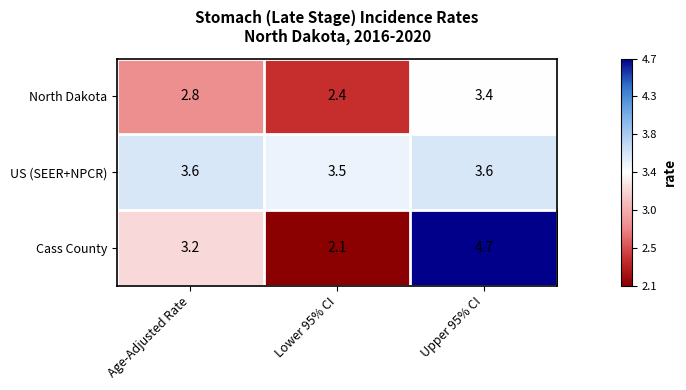

What is the greatest value displayed?

4.7